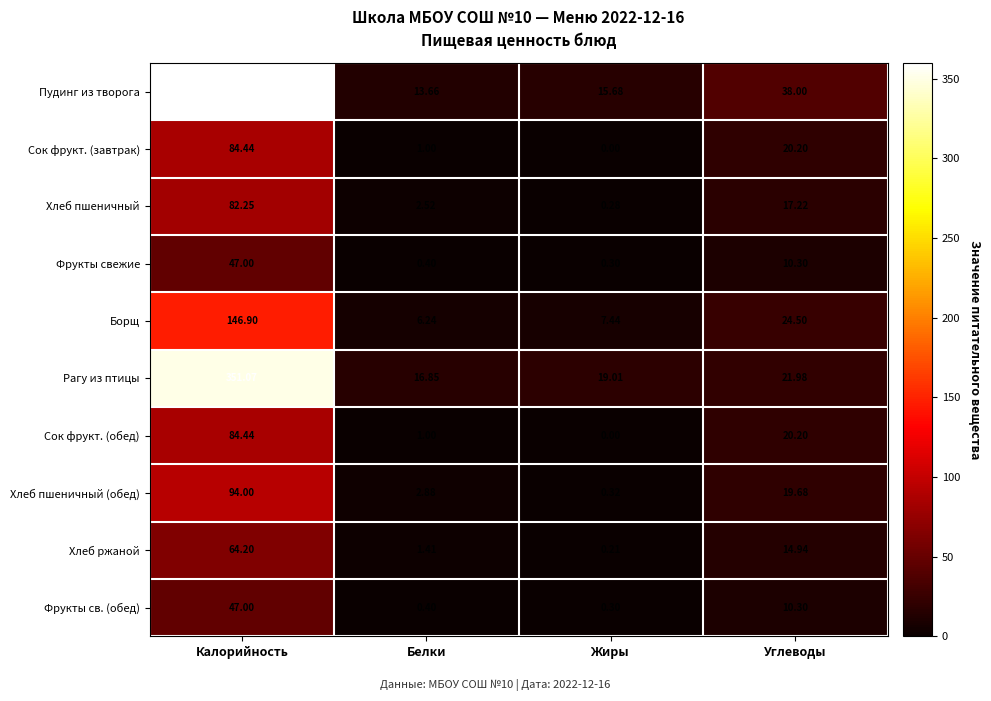

Between Жиры and Углеводы, which series saw the biggest shift?

Пудинг из творога